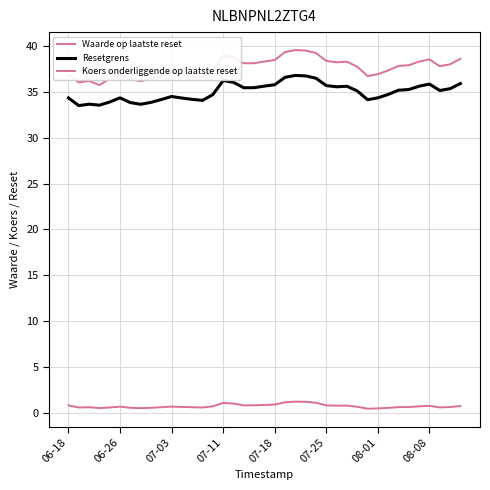

At which category is the sum across all series the highest?

22